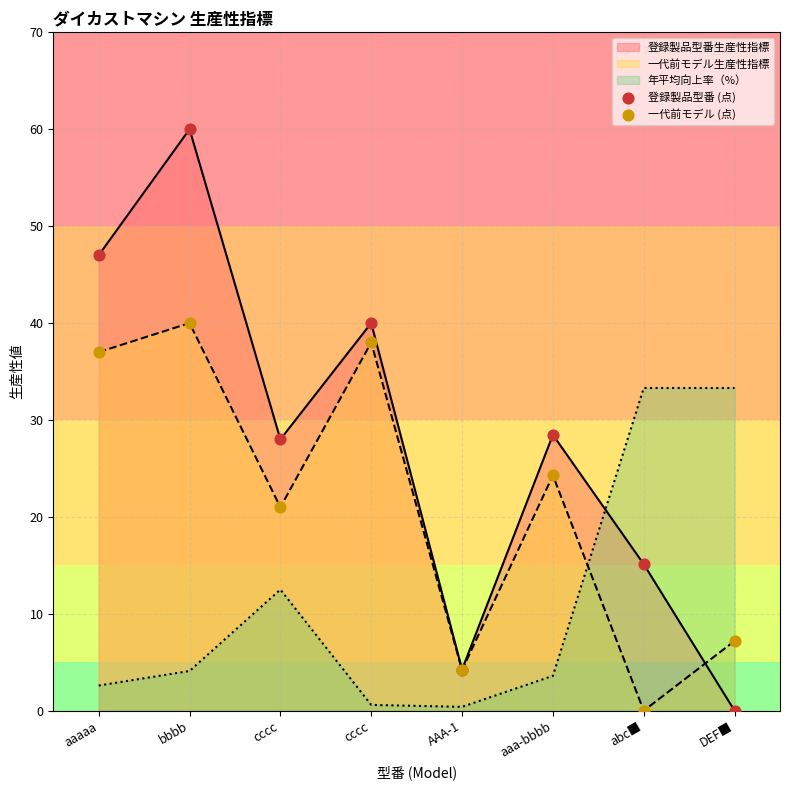

At which category is the sum across all series the highest?

bbbb